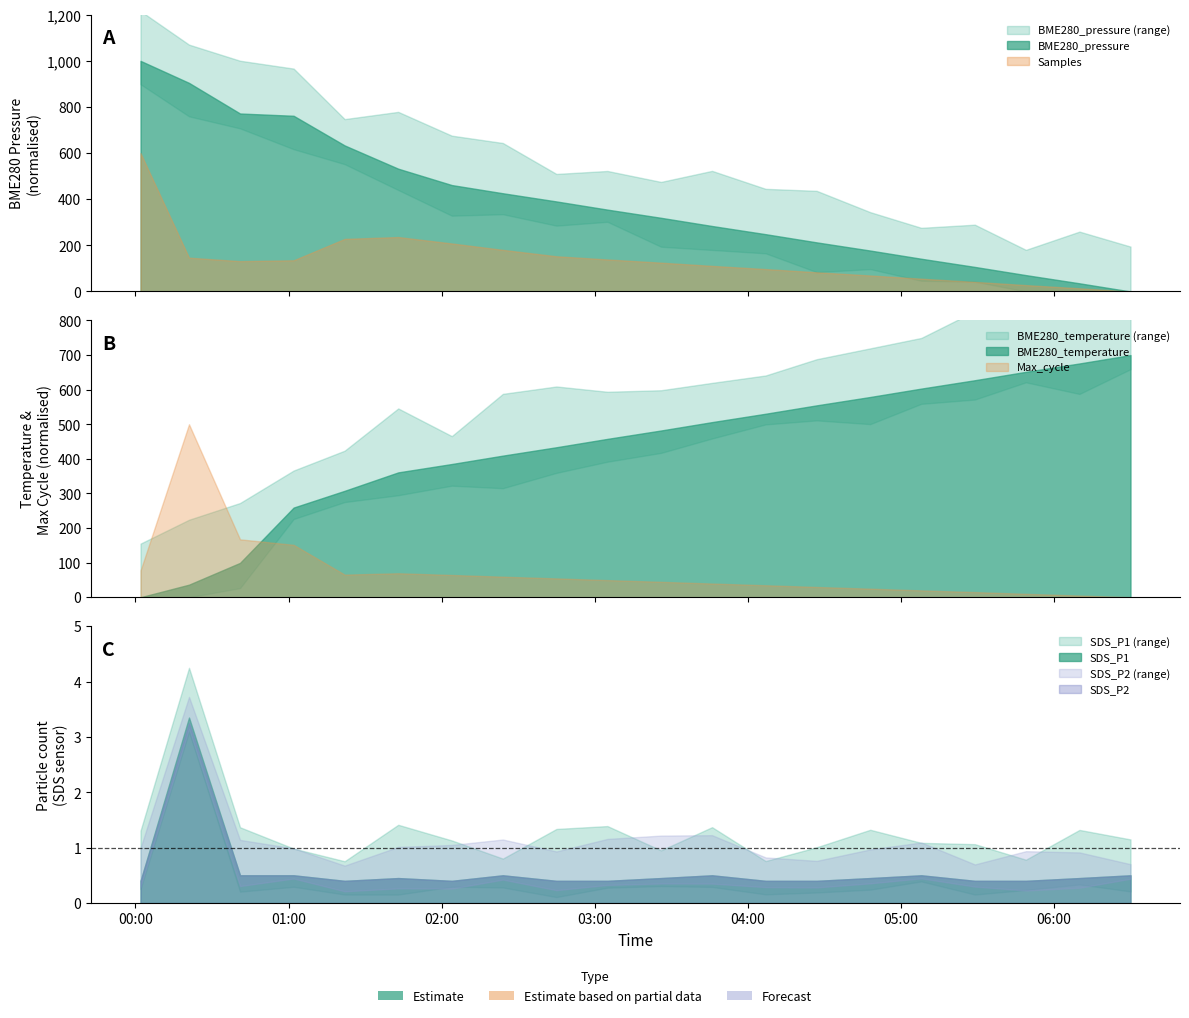

True or false: Max_cycle has more than 2 interior local peaks.

False